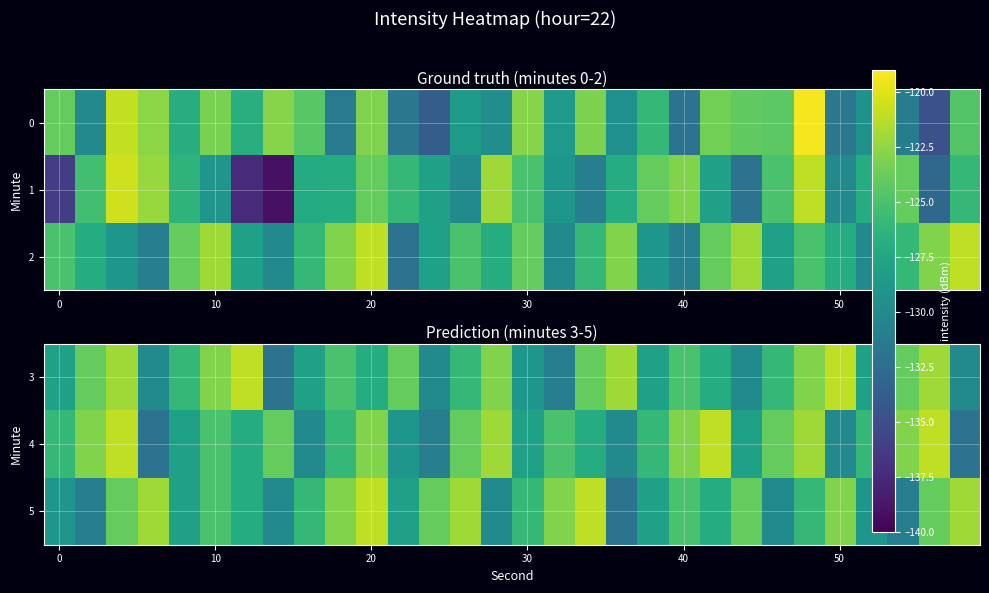

Which has a higher value, 24 or 28?

28